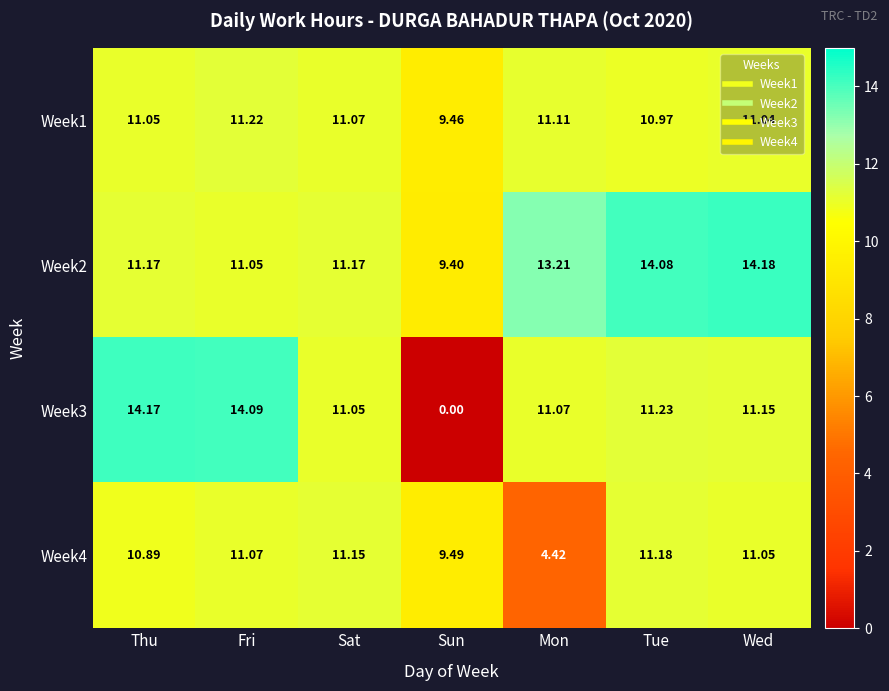

Which category has the lowest value in the Week2 series?

Sun